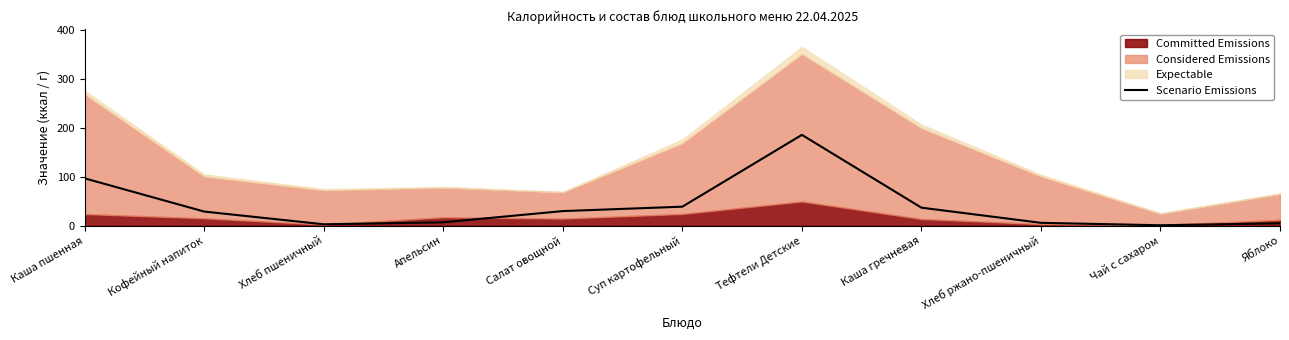

Is it true that the value at Кофейный напиток is 29?

True